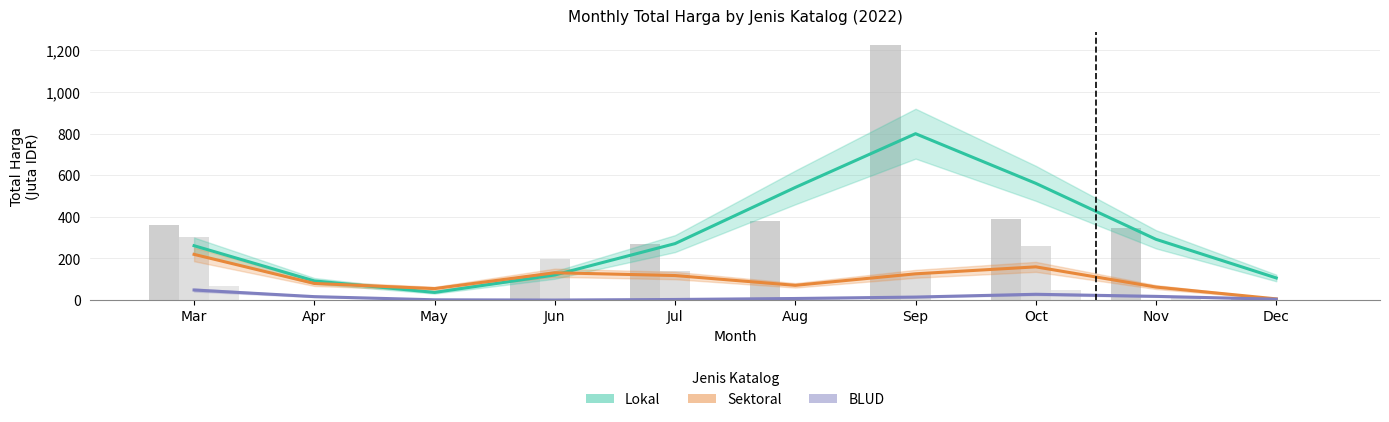

Is it true that total_harga_blud equals 13.4 at Nov?

True